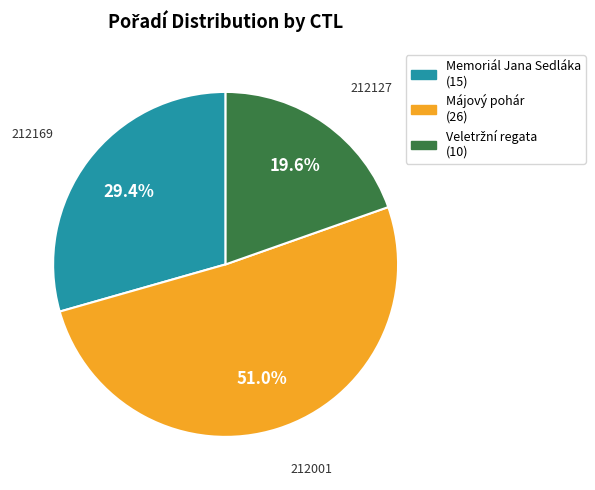

Is there any slice that represents more than half of the pie?

Yes